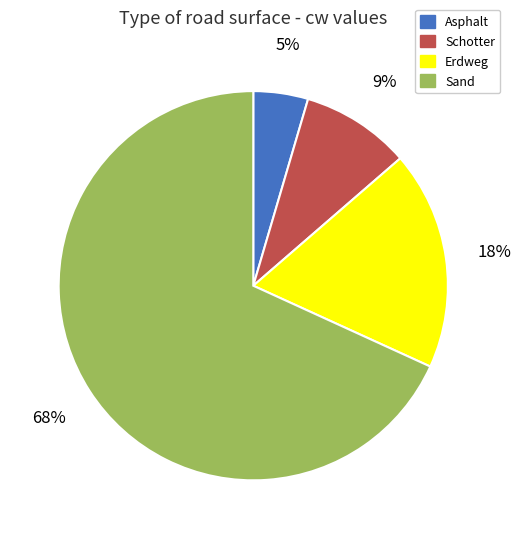

Count the number of slices in the pie.

4